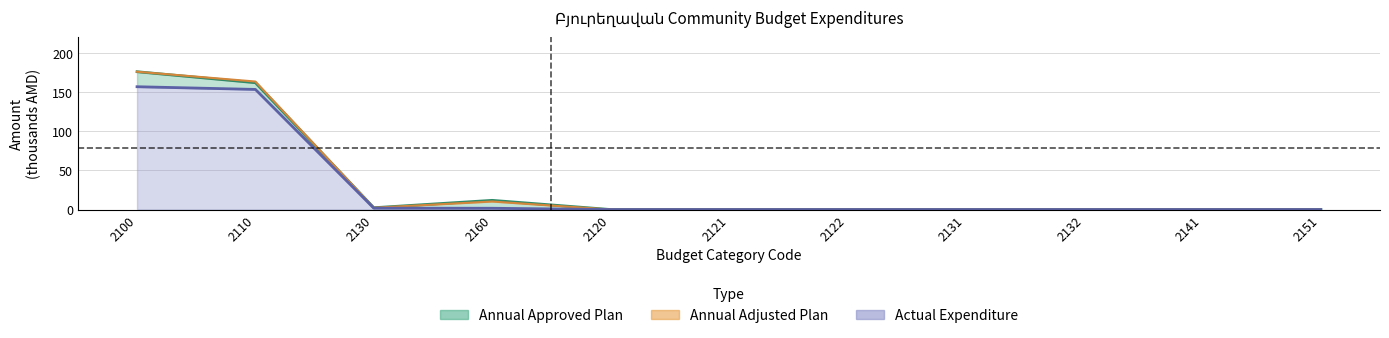

True or false: Annual Adjusted Plan (line) and Annual Approved Plan (line) cross at least once.

False